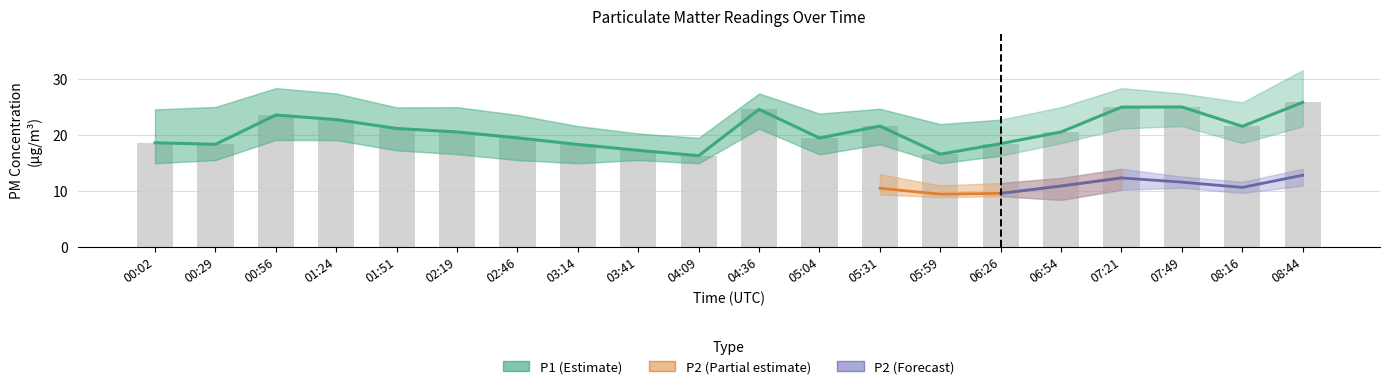

How many values in the P2_lower series exceed 9?

10